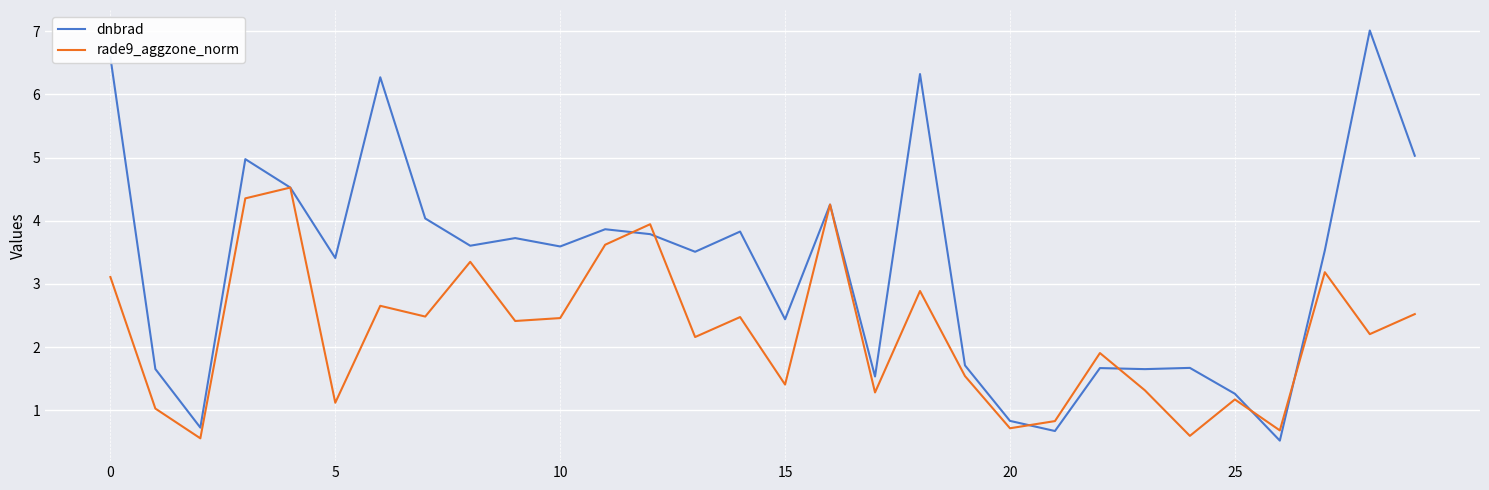

List the series in order of their peak value, highest first.

dnbrad, rade9_aggzone_norm